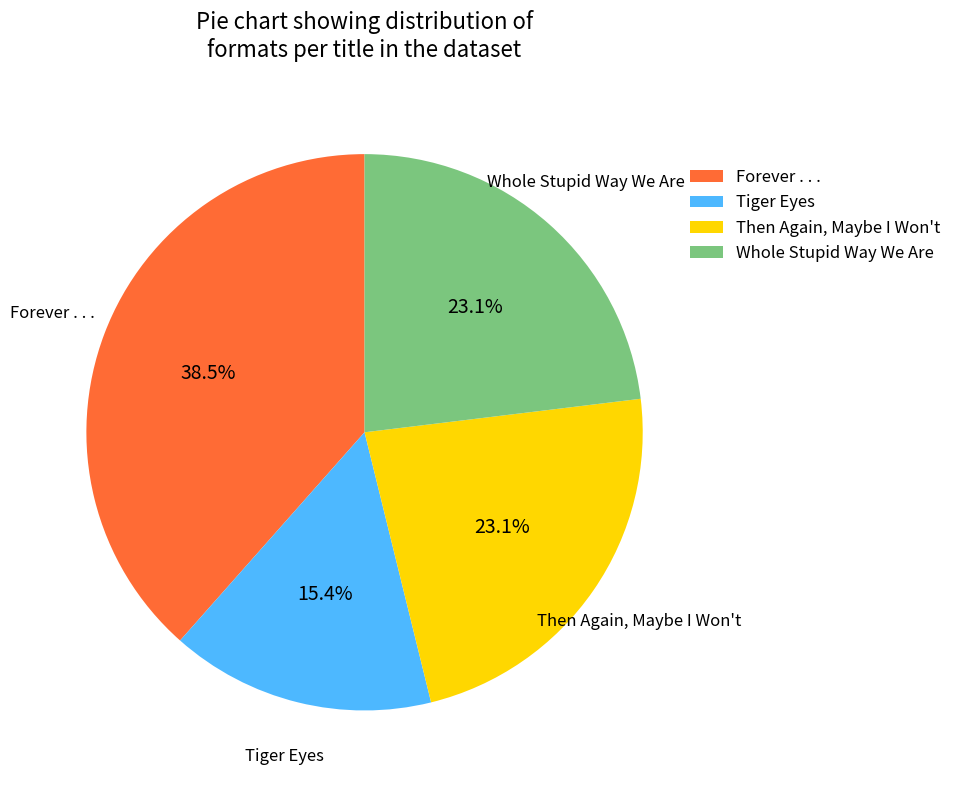

Which slice is the largest?

Forever . . .